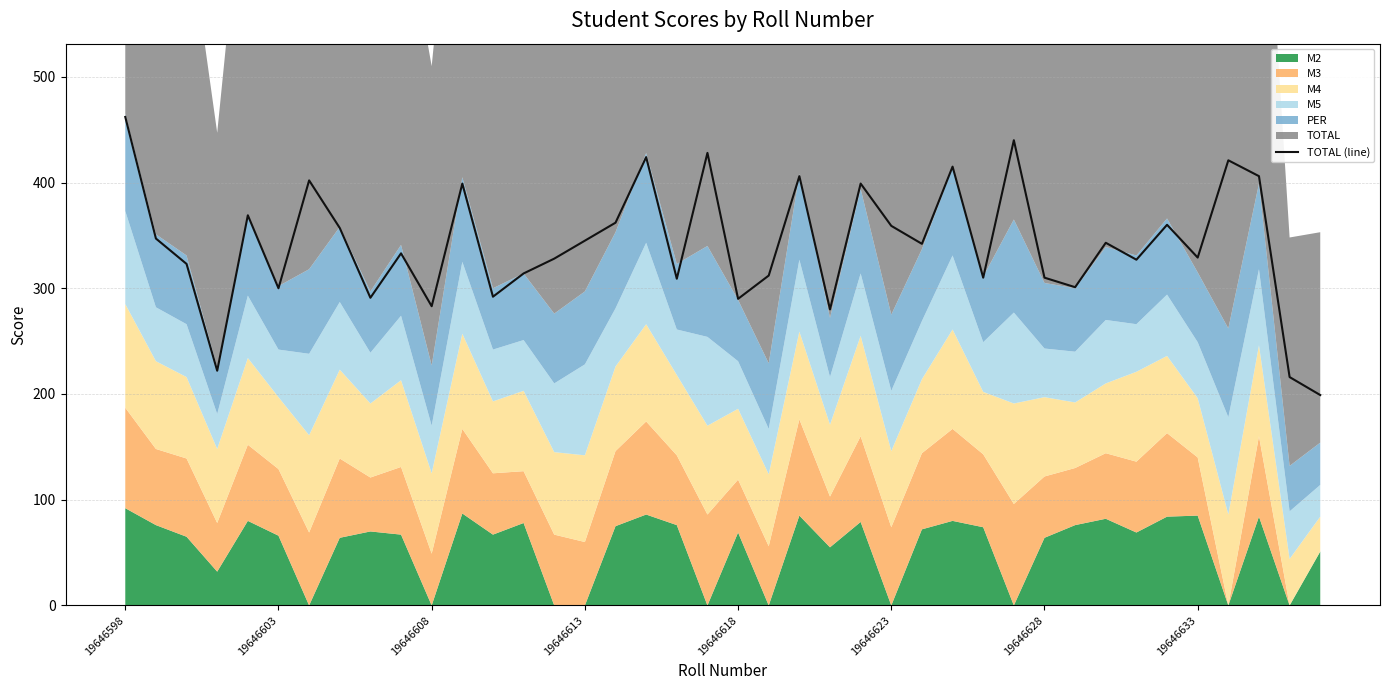

What is the lowest value of the TOTAL (line) series?

199